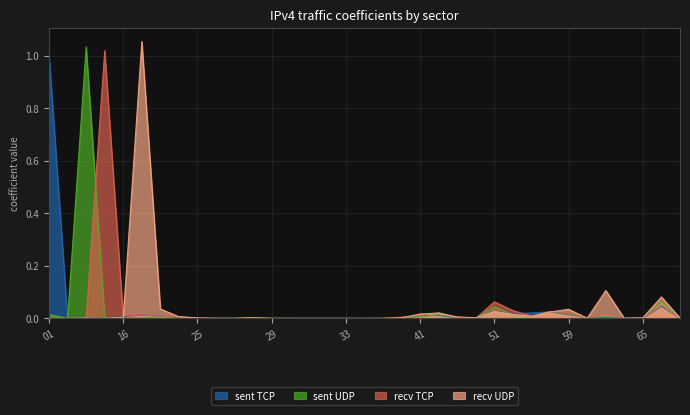

After their last crossing, which series has the higher values: sent UDP or sent TCP?

sent UDP